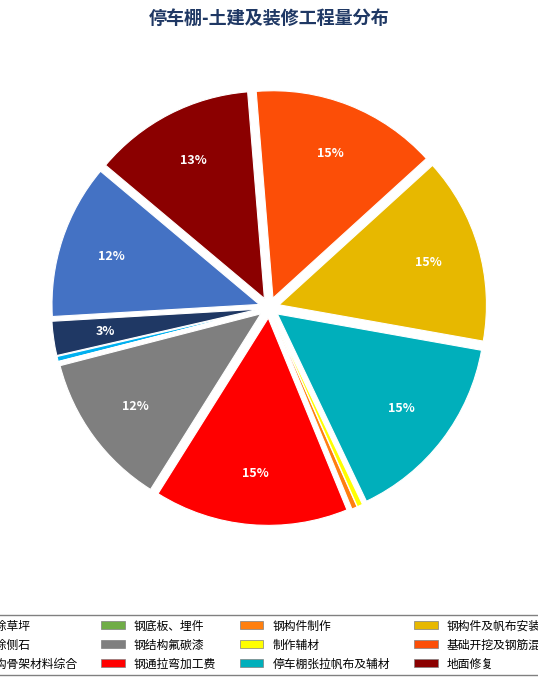

True or false: 铲除草坪 accounts for 12% of the total.

True